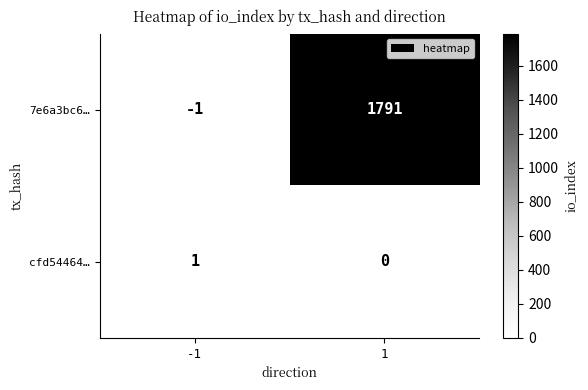

True or false: 7e6a3bc6… has a value of 965 at 1.

False